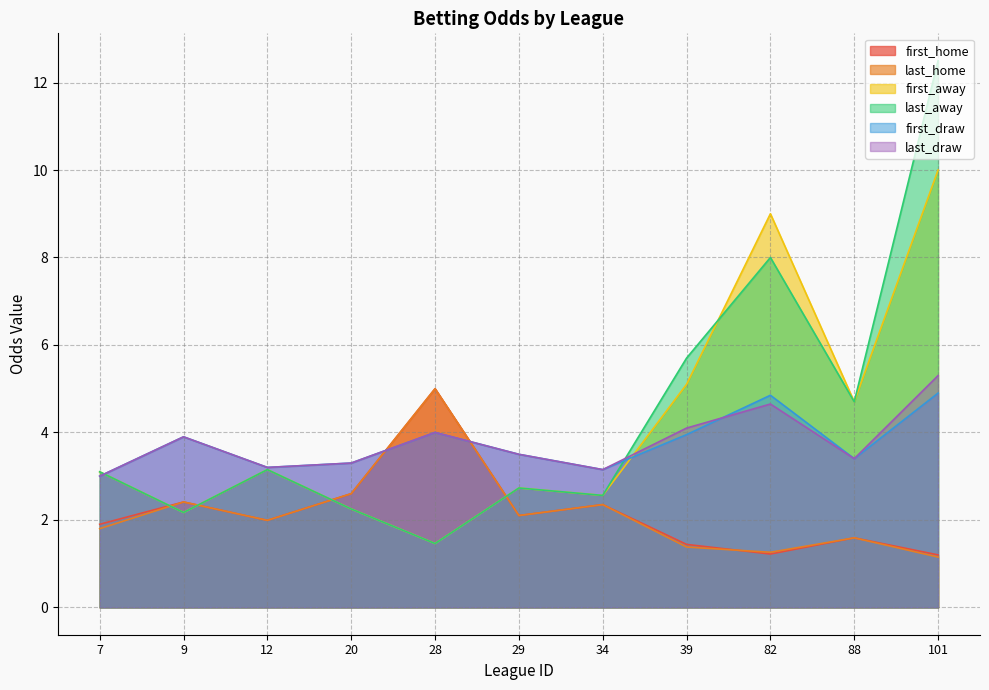

How many lines are shown in the chart?

6